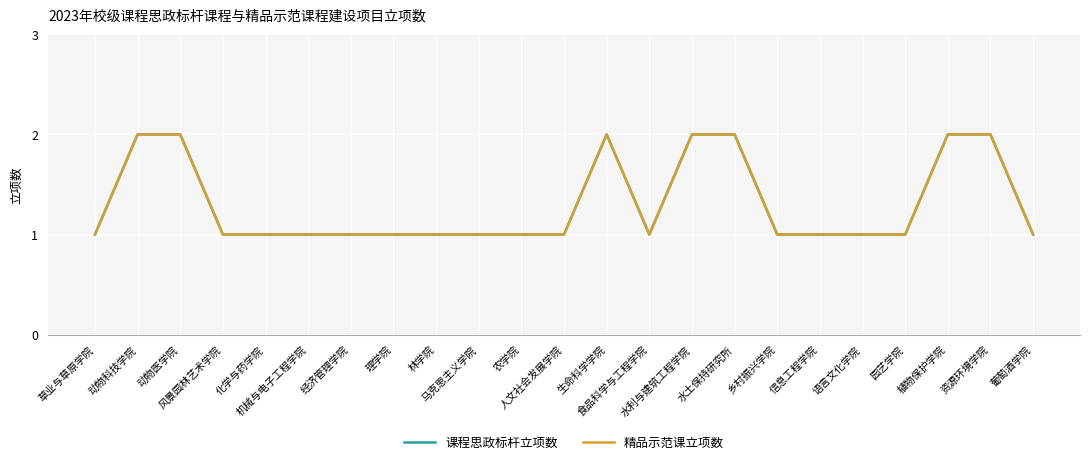

What is the label of the 16th point from the left?

水土保持研究所